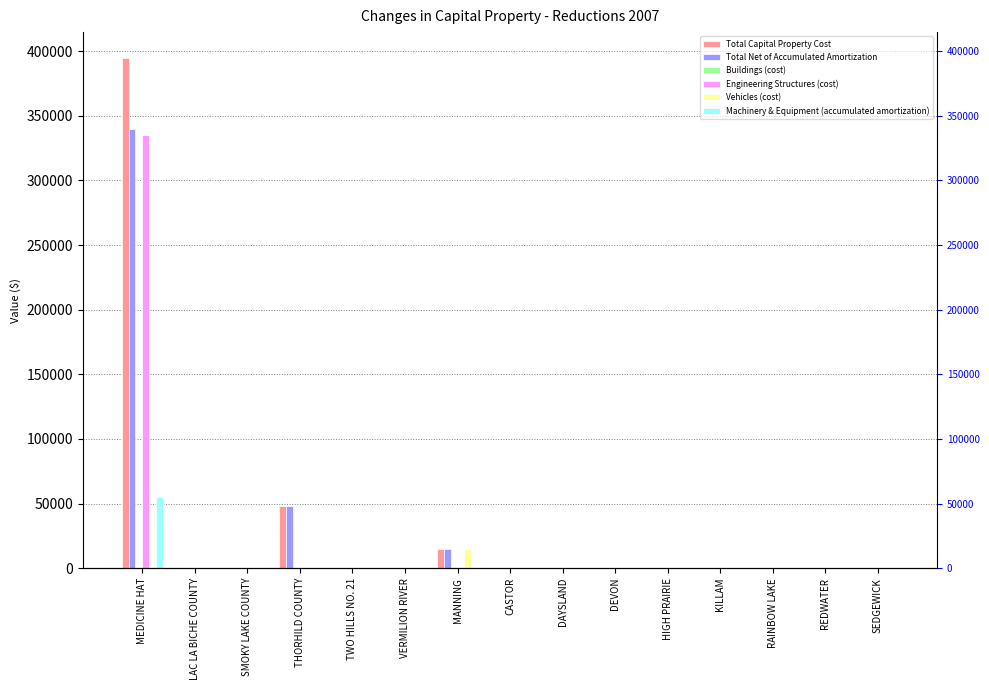

List the series in order of their peak value, highest first.

Total Capital Property Cost, Total Net of Accumulated Amortization, Engineering Structures (cost), Machinery & Equipment (accumulated amortization), Vehicles (cost), Buildings (cost)